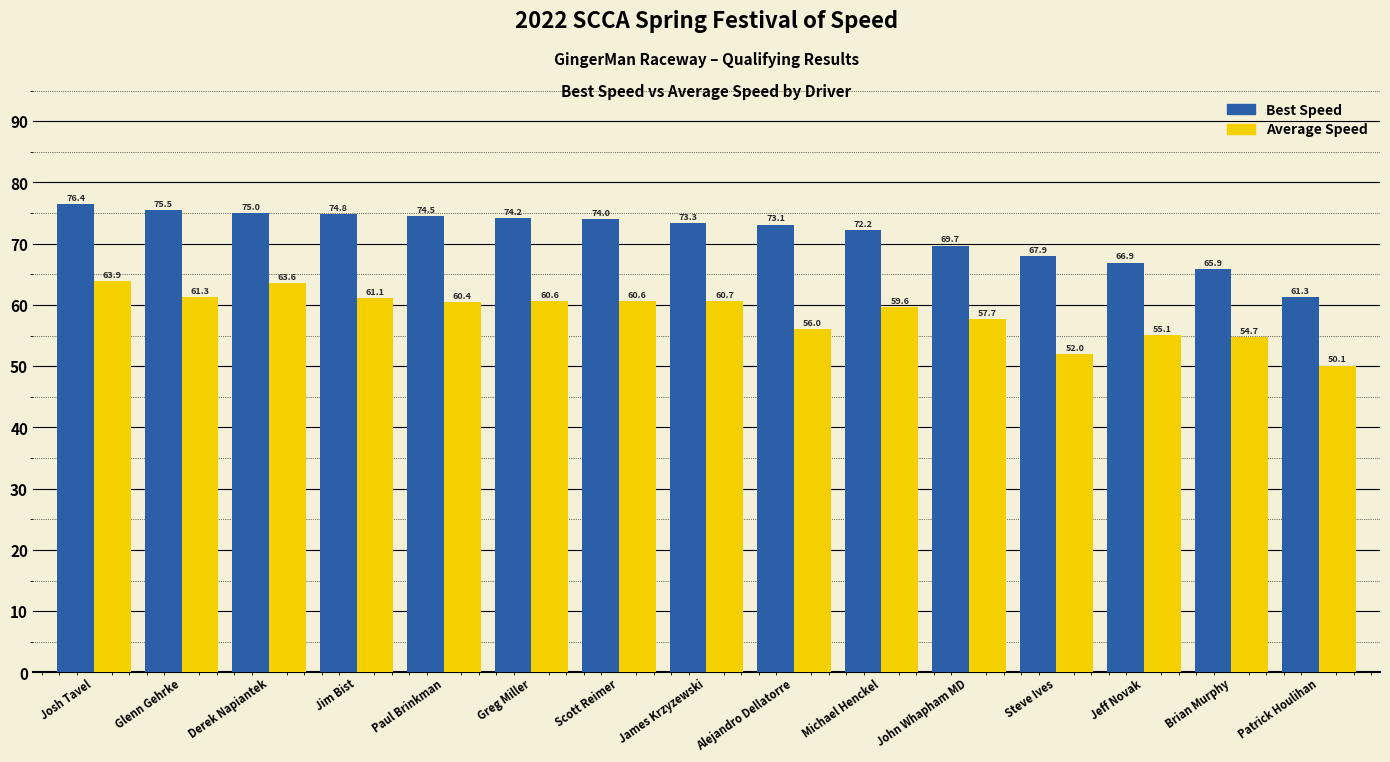

Where does the Best Speed series first go above 73?

Josh Tavel